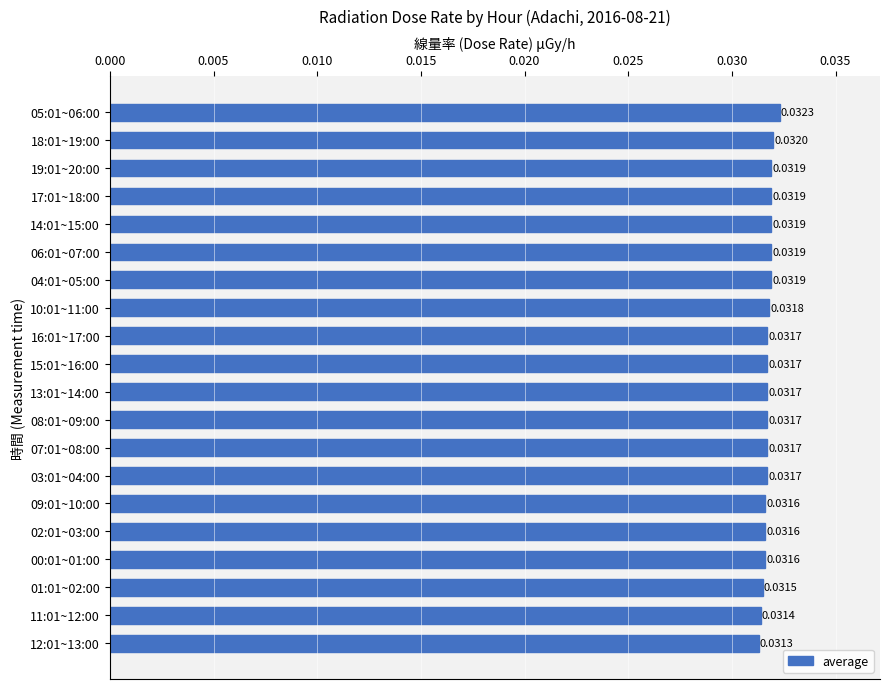

Between 10:01~11:00 and 09:01~10:00, which is larger?

10:01~11:00